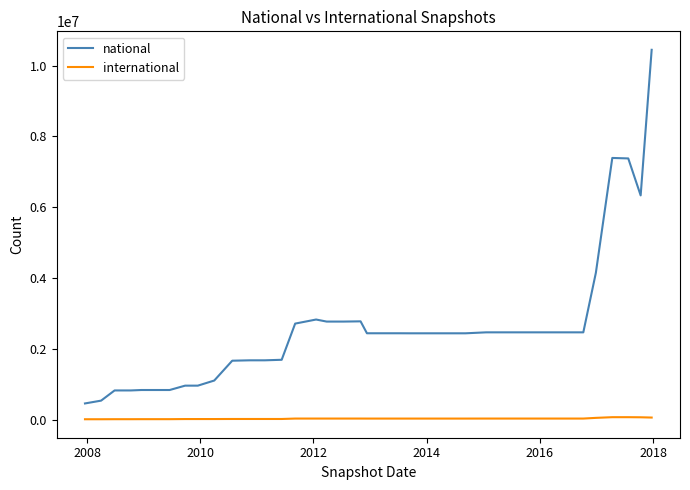

What is the maximum value shown in the chart?

10444129